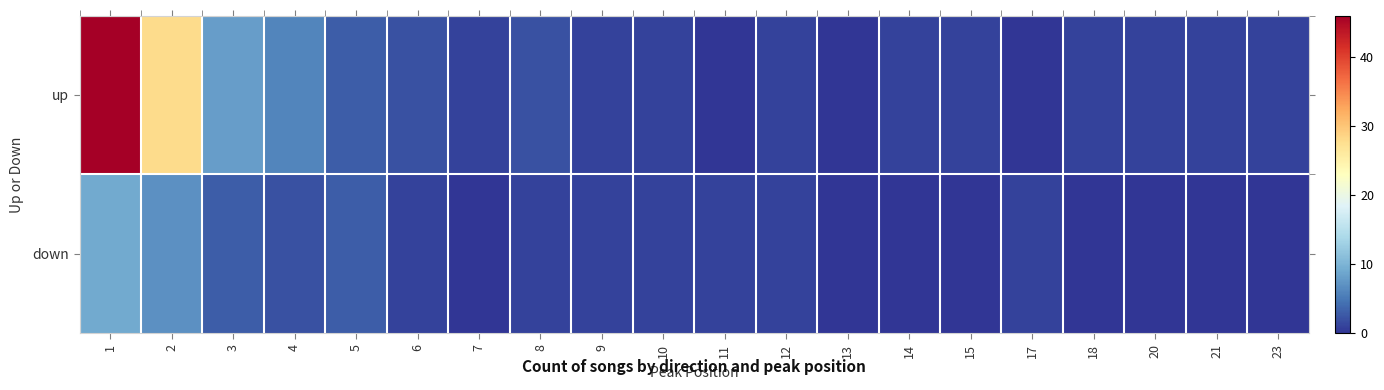

Rank the series by their average value, from lowest to highest.

down, up